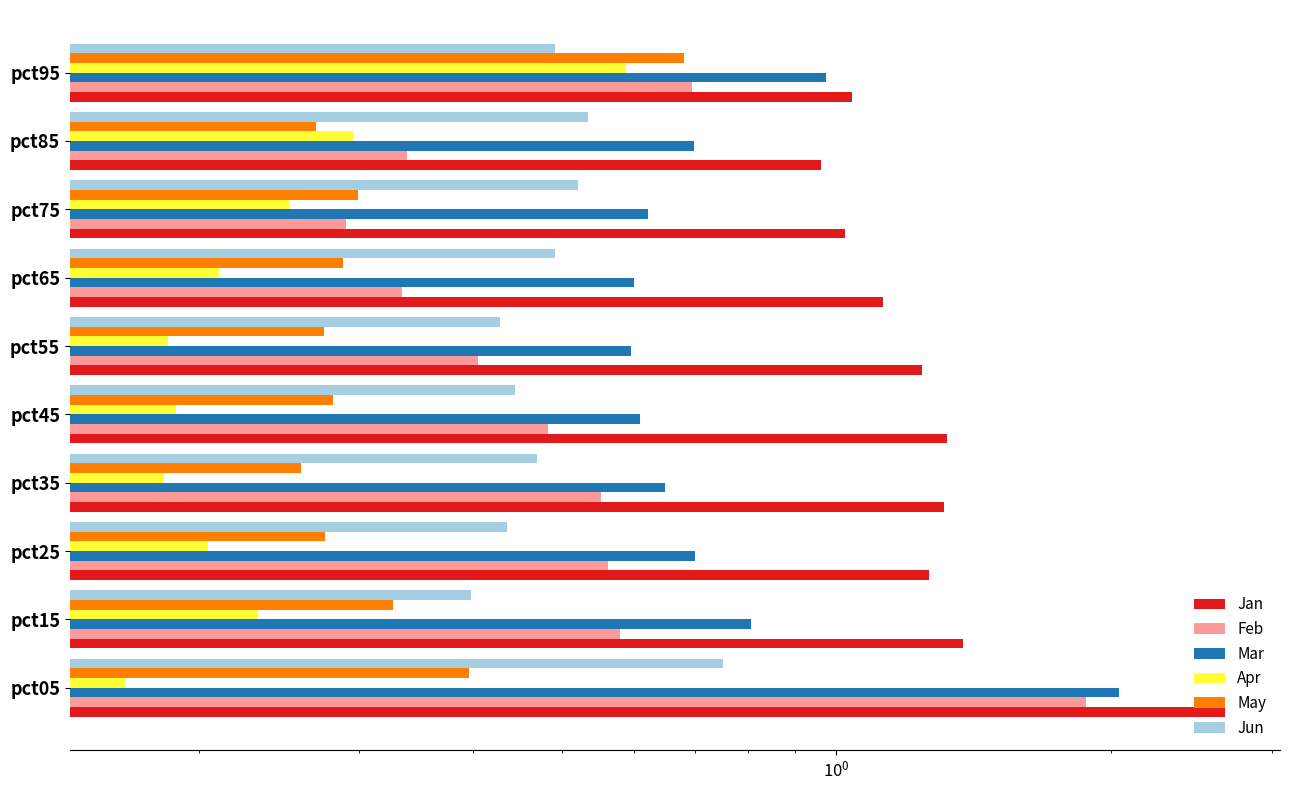

Rank the series at pct85 from lowest to highest value.

May, Apr, Feb, Jun, Mar, Jan